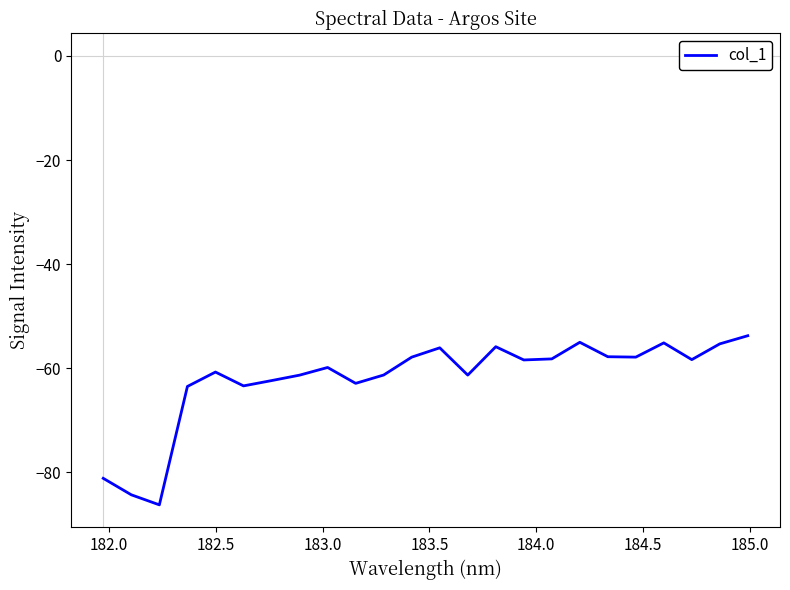

How many interior local peaks (higher than both neighbors) does the data have?

6